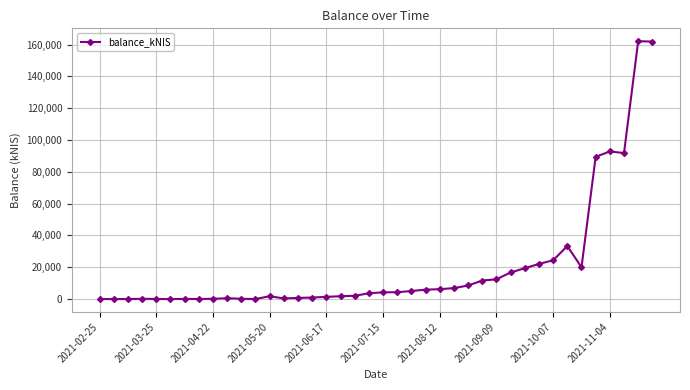

What is the difference between the second highest and second lowest values?

161857.7